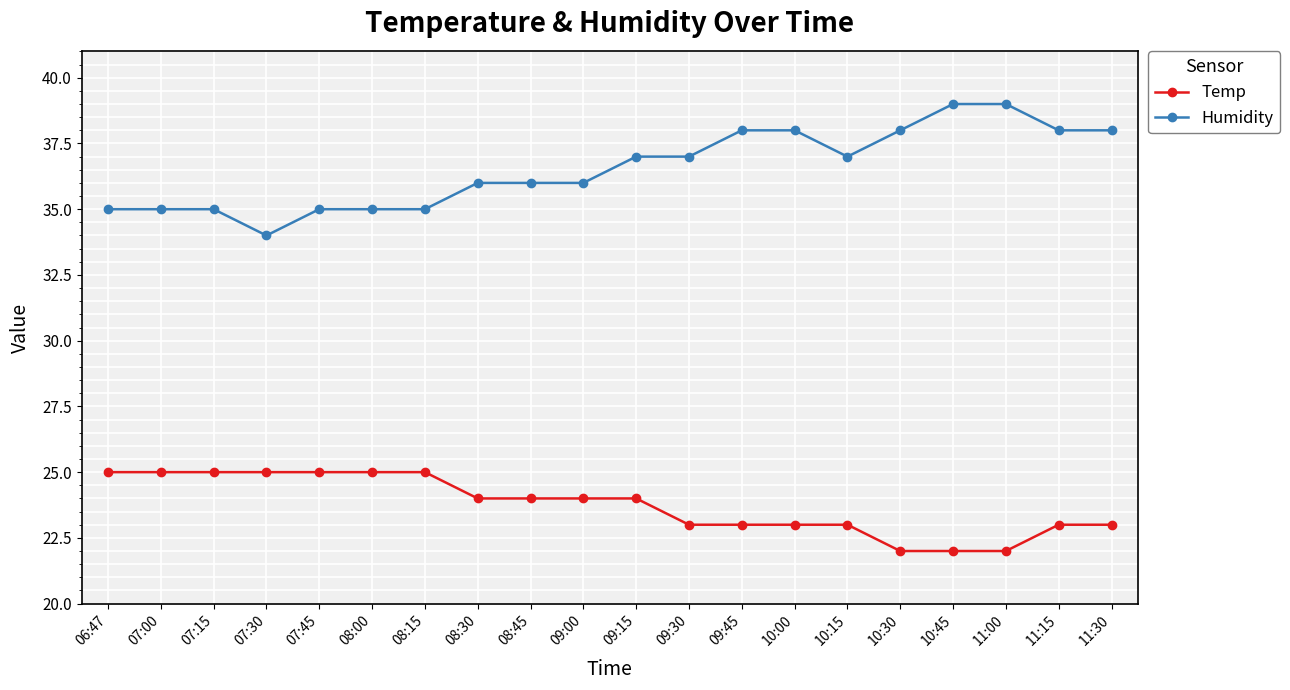

Rank the series by their maximum value, from highest to lowest.

Humidity, Temp